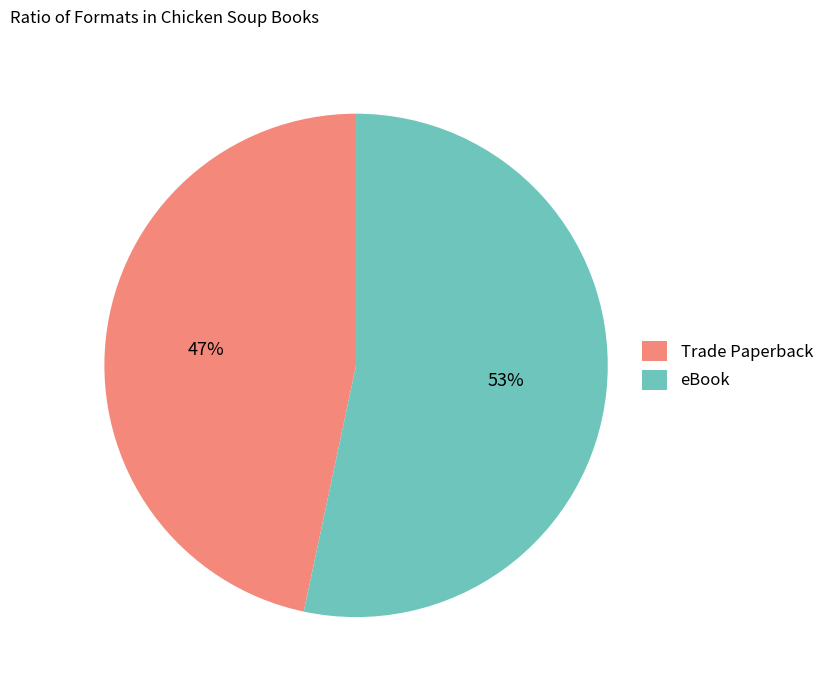

To the nearest percent, what is the combined percentage of eBook and Trade Paperback?

100%